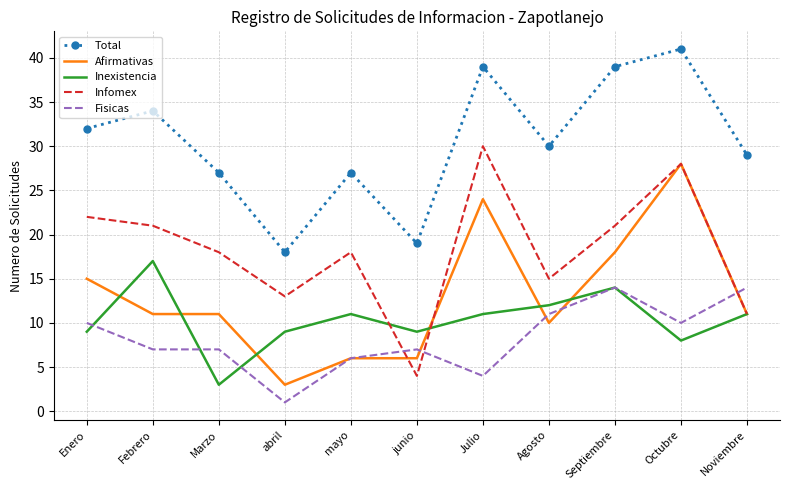

The value of Afirmativas at Febrero is 11. True or false?

True